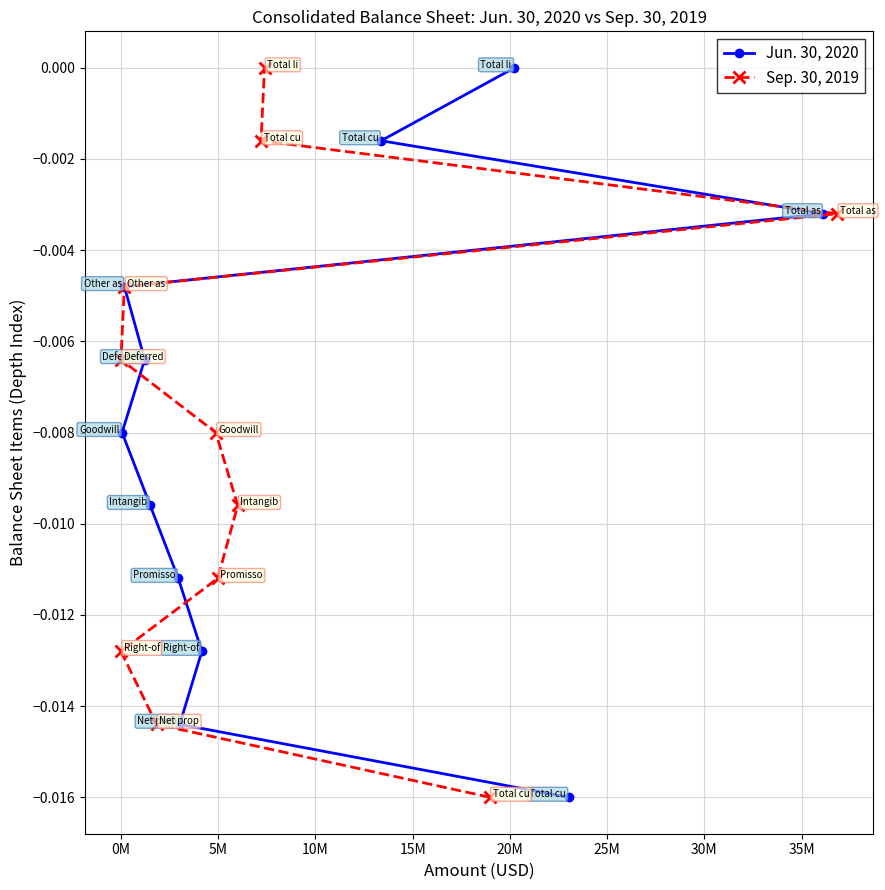

How many data points in Jun. 30, 2020 are less than 0?

10